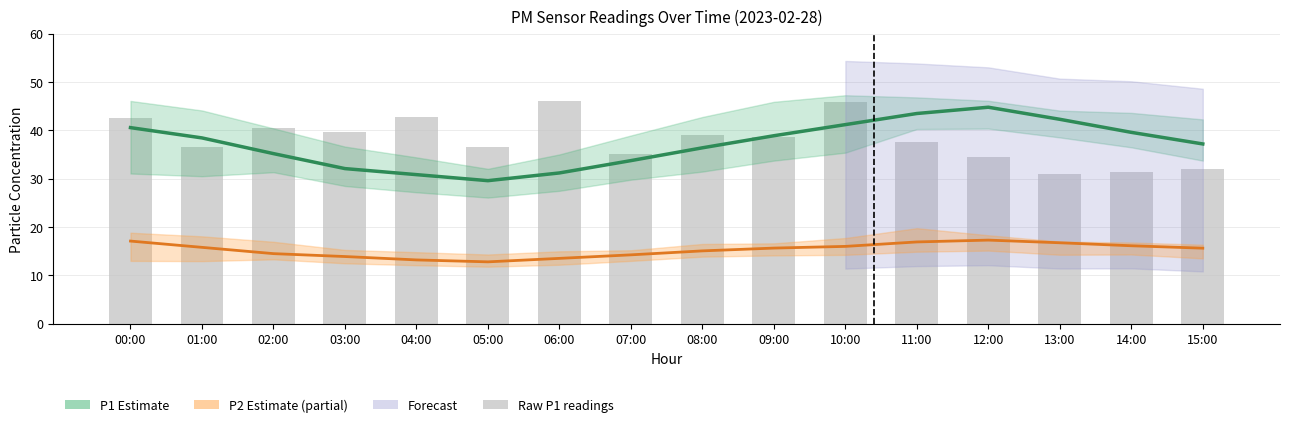

Between 03:00 and 14:00, which series saw the biggest shift?

Raw P1 readings